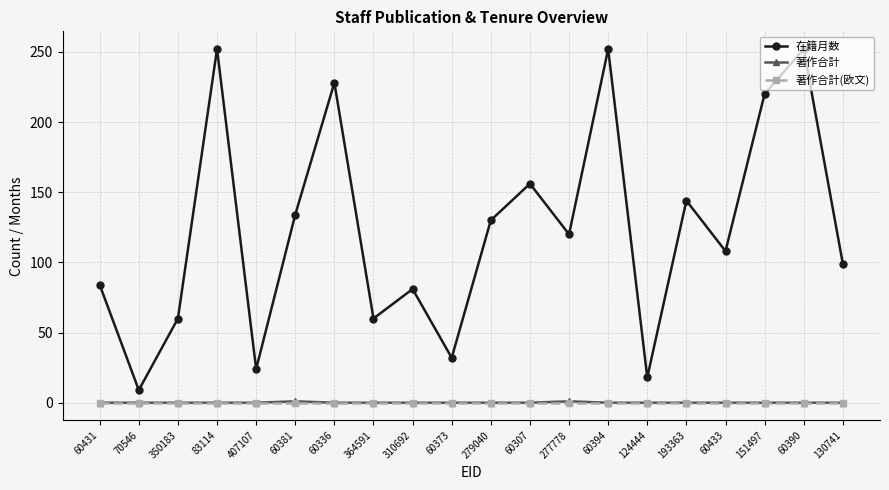

Between 124444 and 60390, which series saw the biggest shift?

在籍月数